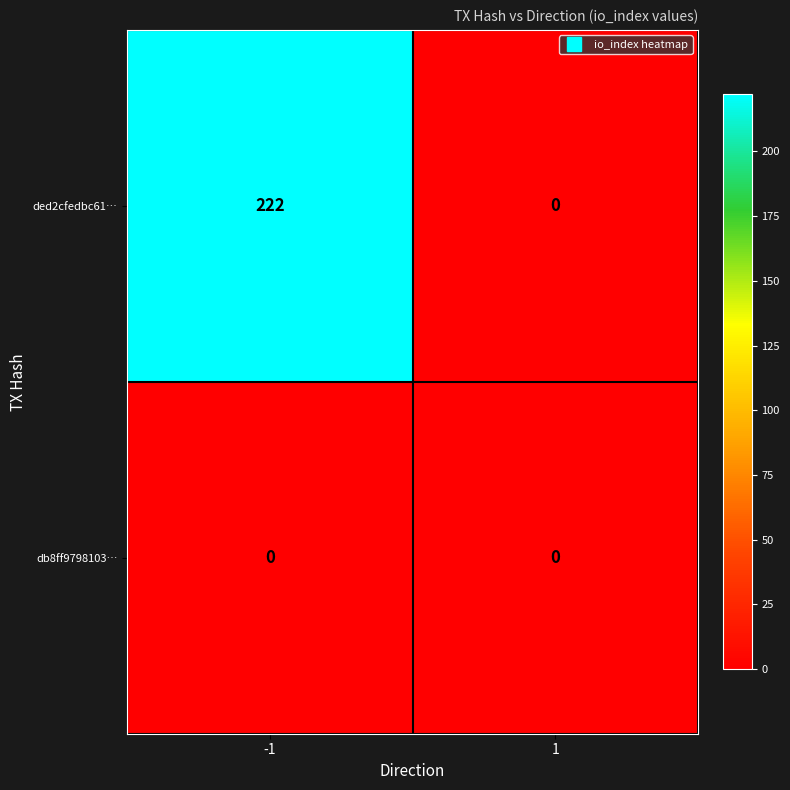

Reading left to right, list all the values displayed in this chart.

ded2cfedbc61…: 222	0
db8ff9798103…: 0	0